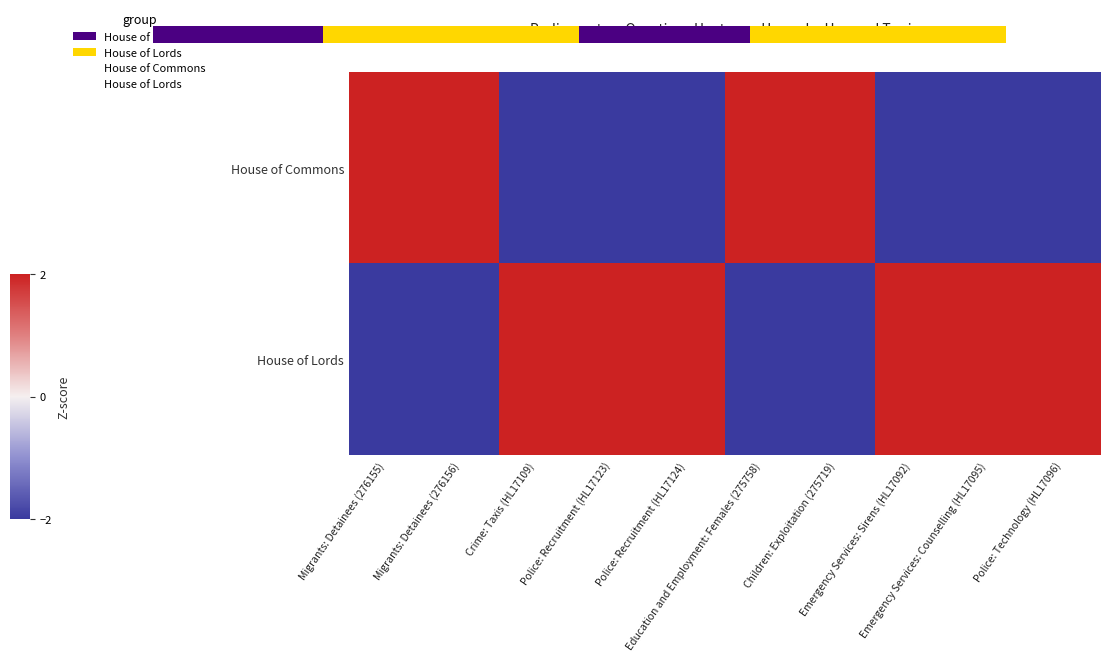

Which series has the widest spread of values?

House of Lords